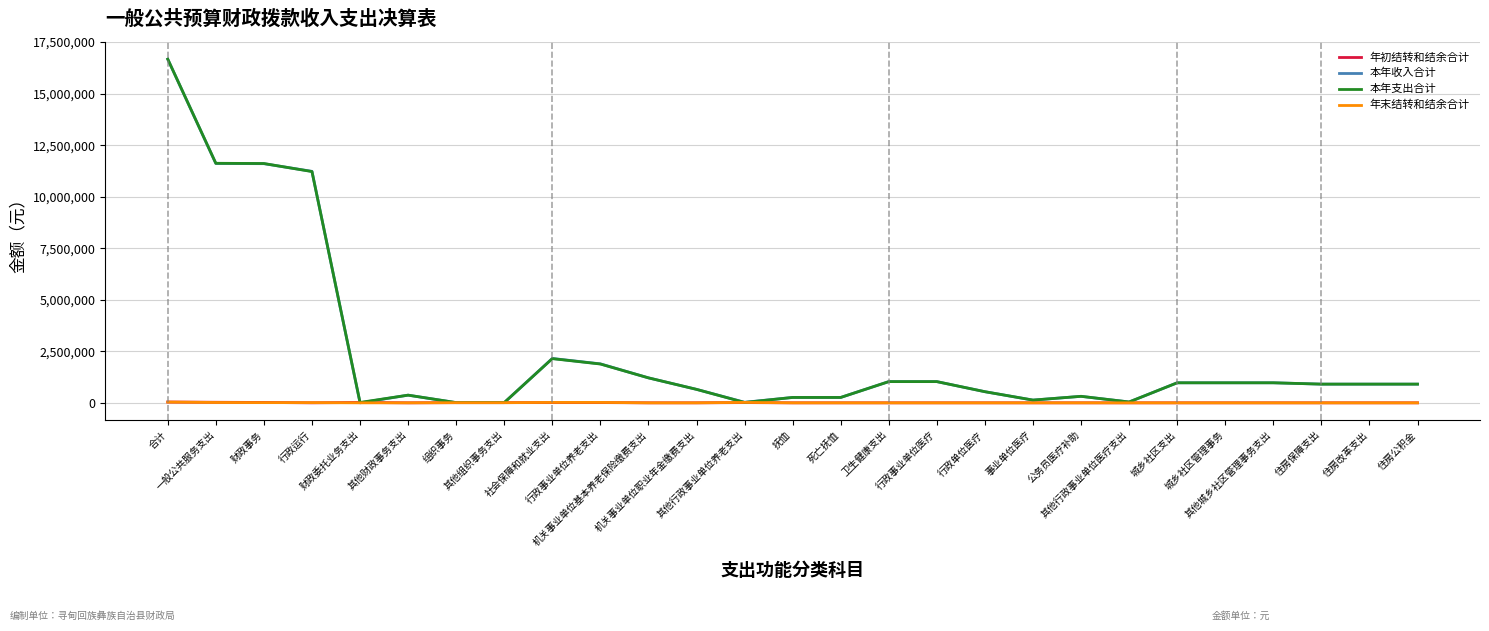

What is the maximum value shown in the chart?

16673558.0